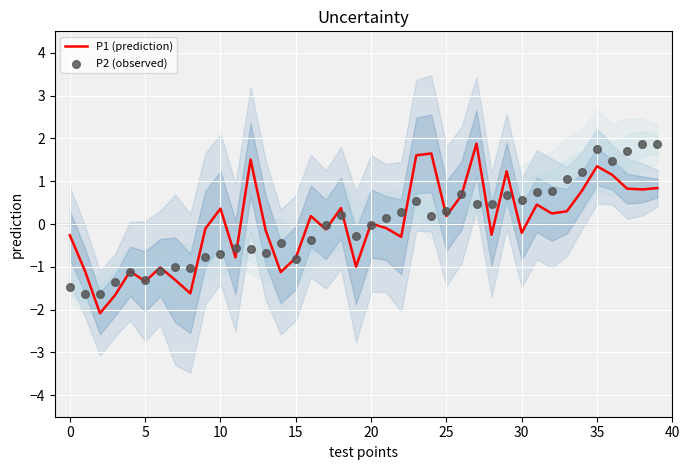

What are all the series names shown in the legend?

P1 (prediction), P2 (observed)